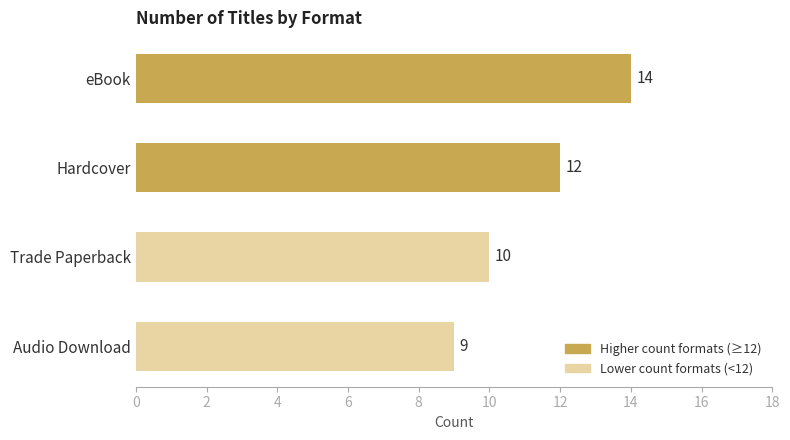

Reading right to left, what are all the values shown in this chart?

Audio Download=9	Trade Paperback=10	Hardcover=12	eBook=14